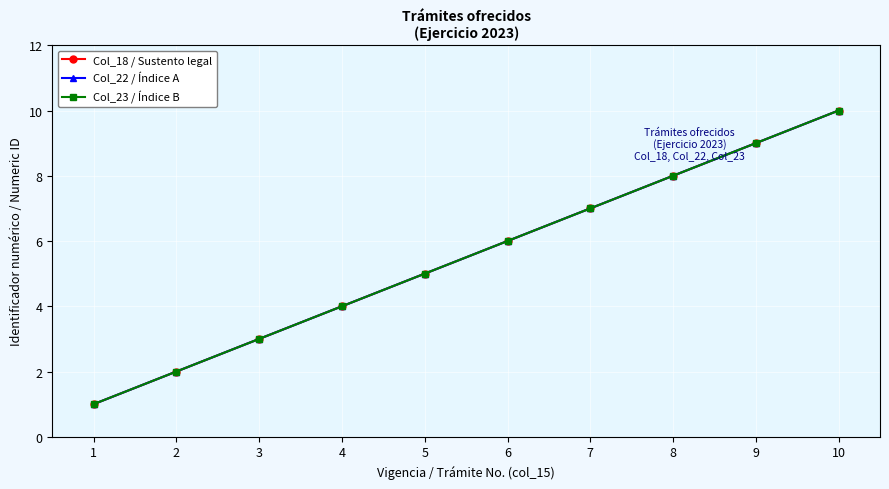

The Col_18 / Sustento legal series shows 5 at 7. True or false?

False